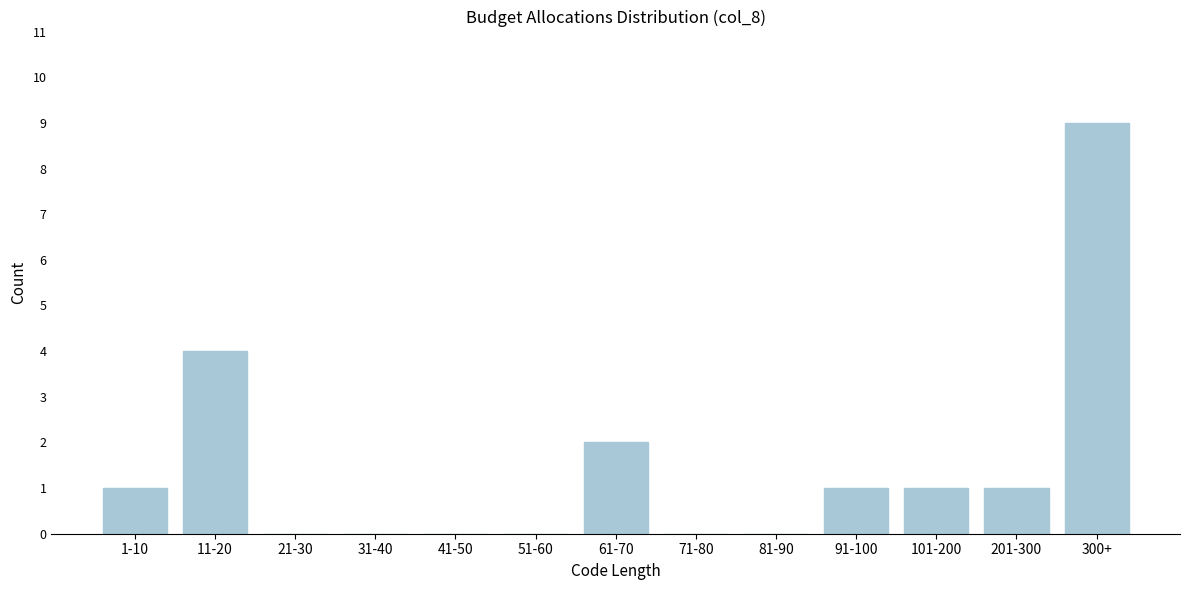

Reading left to right, what are all the values shown in this chart?

1-10=1	11-20=4	21-30=0	31-40=0	41-50=0	51-60=0	61-70=2	71-80=0	81-90=0	91-100=1	101-200=1	201-300=1	300+=9